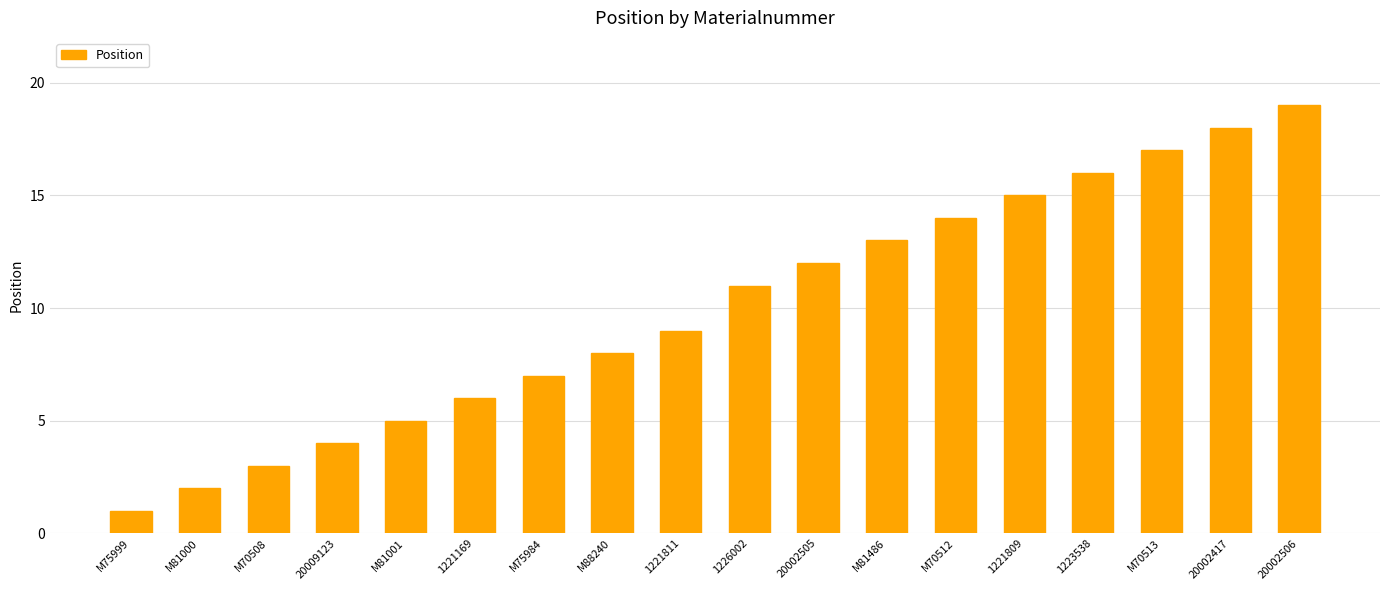

Approximately how many times larger is the value at M75984 compared to M81486?

0.5